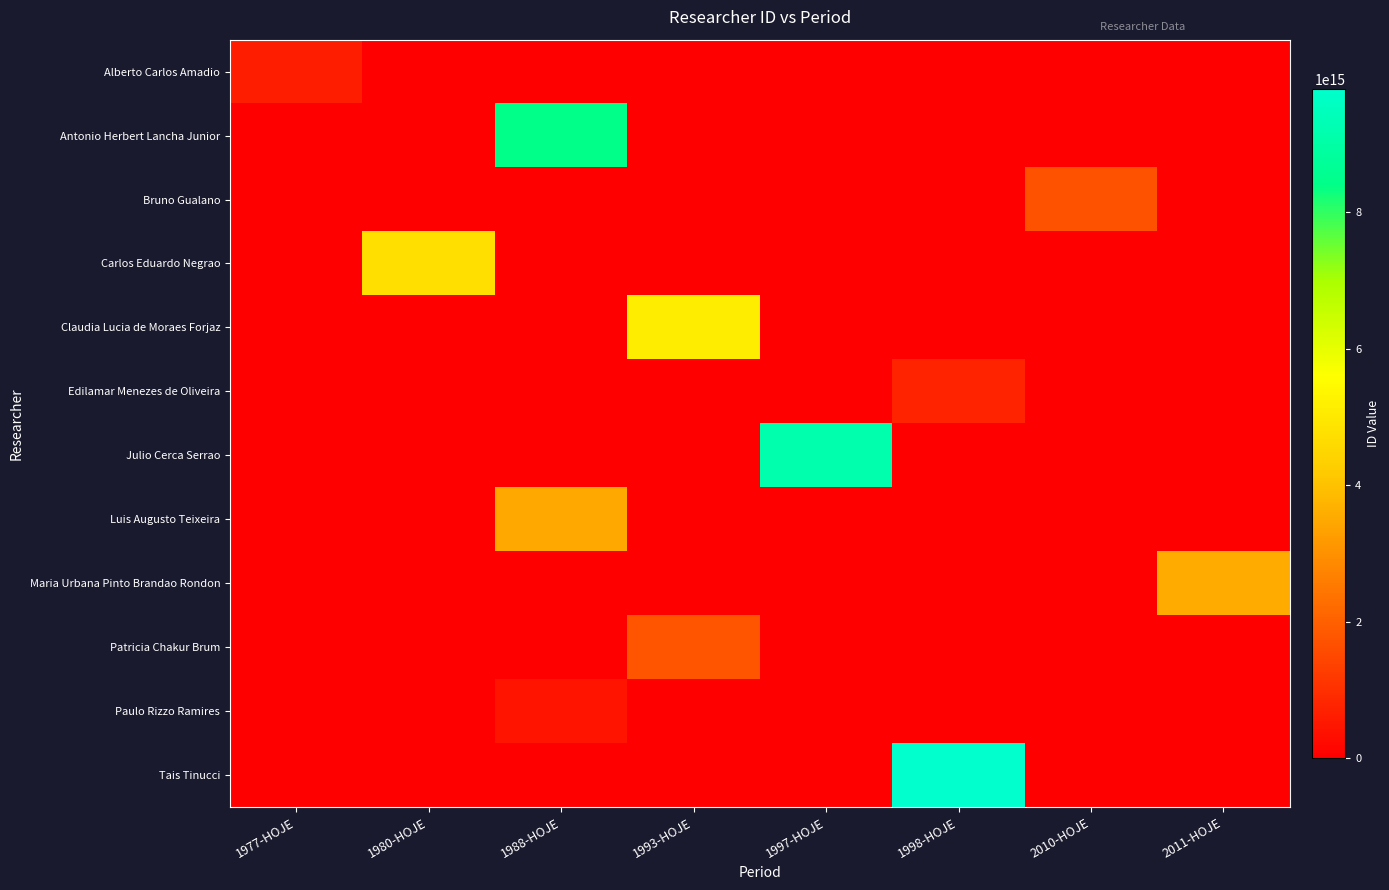

Which category has the highest value across all series?

1998-HOJE